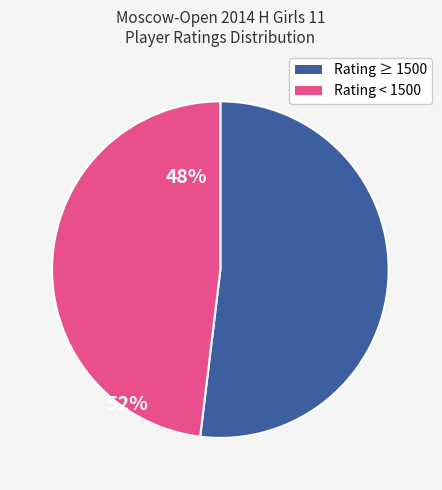

Is there a majority slice in this chart?

Yes